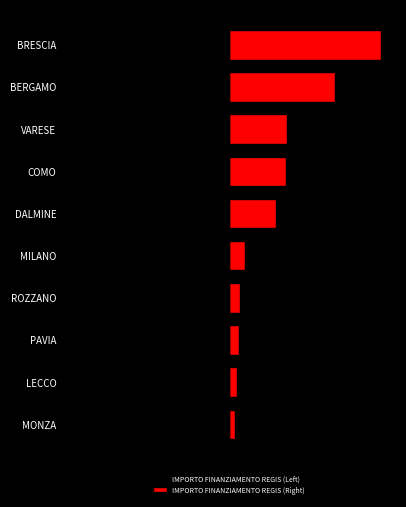

Reading right to left, list all the values displayed in this chart.

IMPORTO FINANZIAMENTO REGIS (Left): -831.0	-579.2	-317.1	-310.9	-258.4	-90.3	-62.1	-54.6	-48.0	-35.0
IMPORTO FINANZIAMENTO REGIS (Right): 831.0	579.2	317.1	310.9	258.4	90.3	62.1	54.6	48.0	35.0